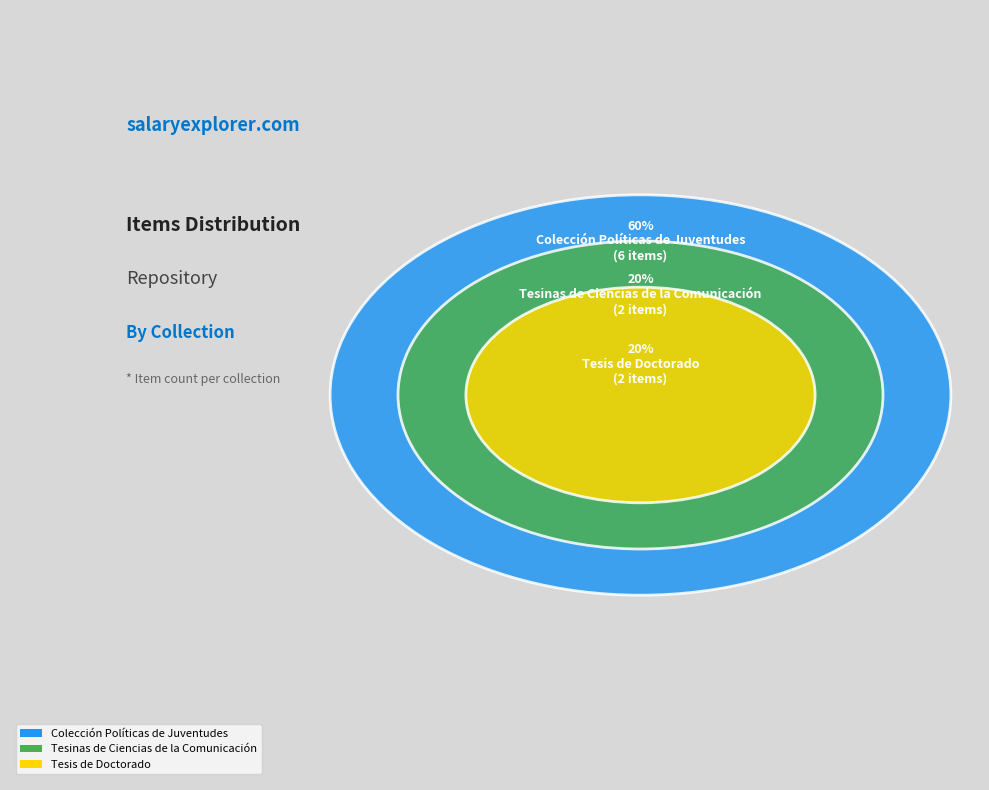

Is the sum of 3563 and 3565 greater than half?

No